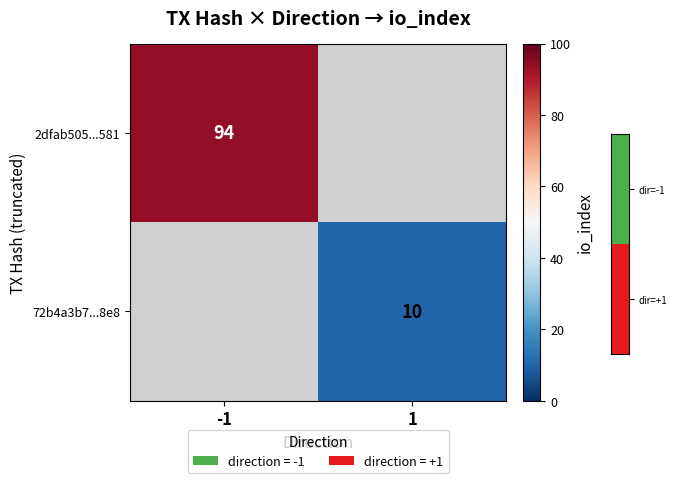

At how many categories does at least one series exceed 73?

1